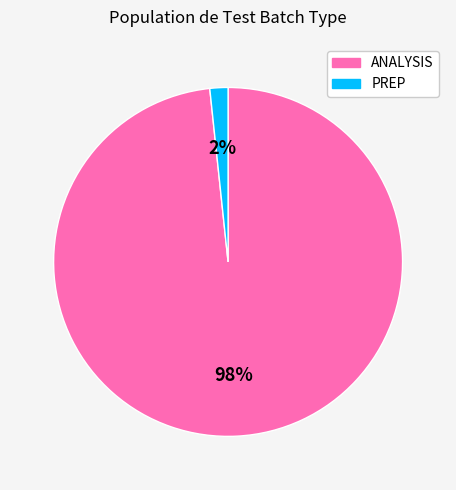

Which has a higher value, PREP or ANALYSIS?

ANALYSIS